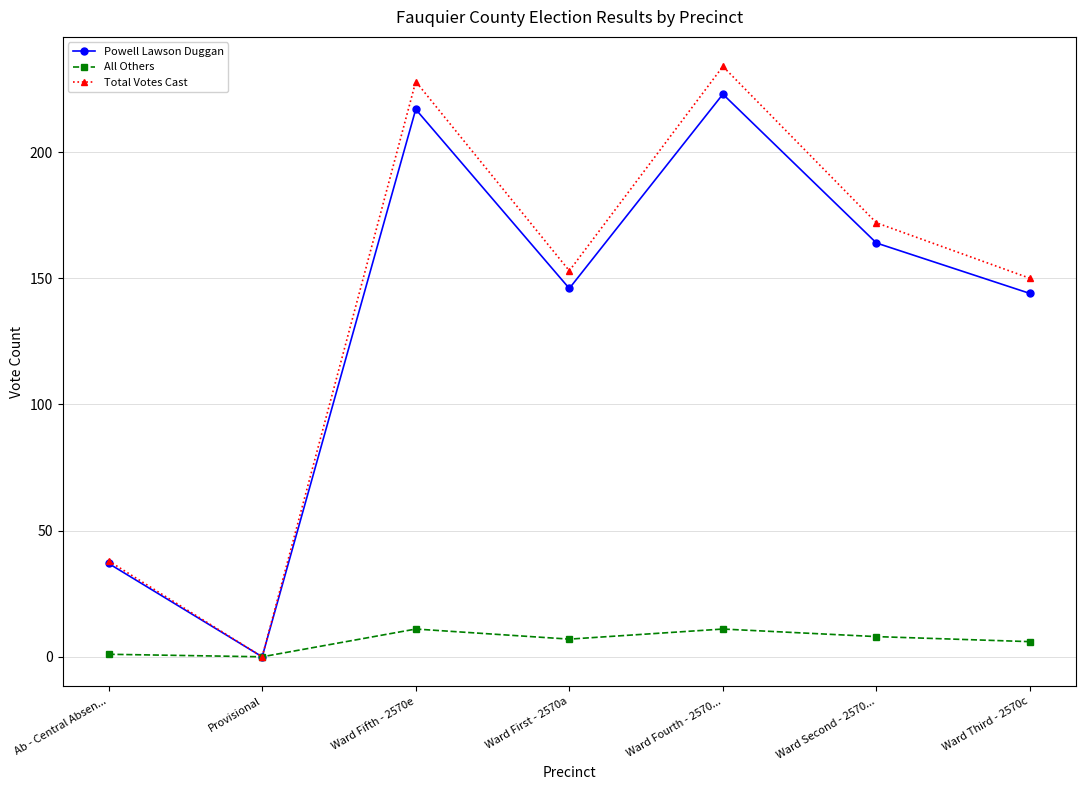

What is the difference between the Powell Lawson Duggan values at Provisional and Ward Third - 2570c?

144